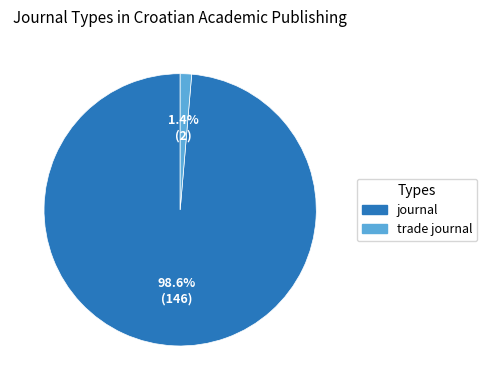

Rank the categories by value from highest to lowest.

journal, trade journal